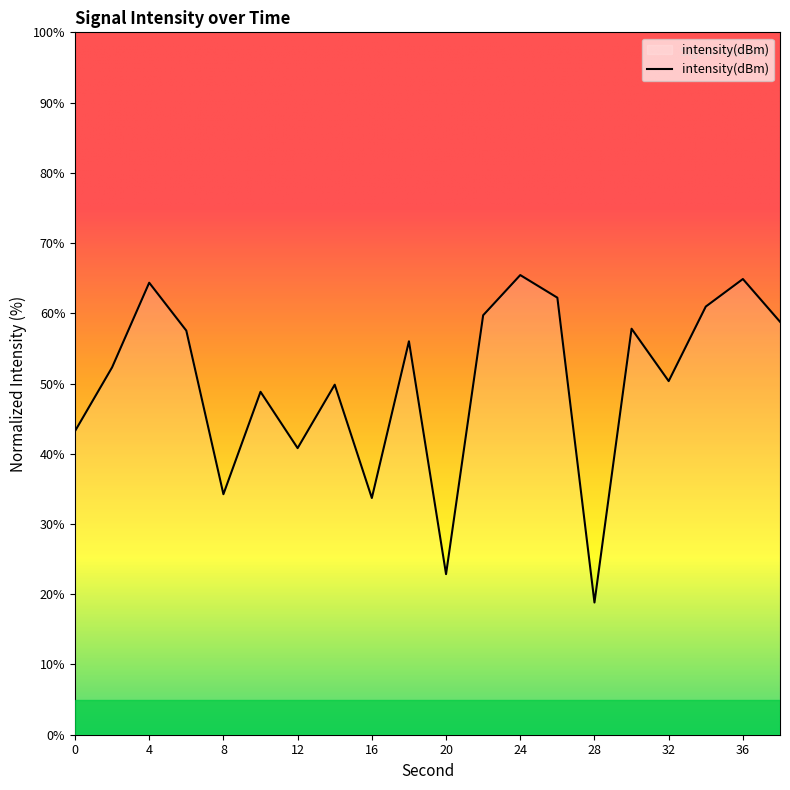

What is the greatest value displayed?

65.4